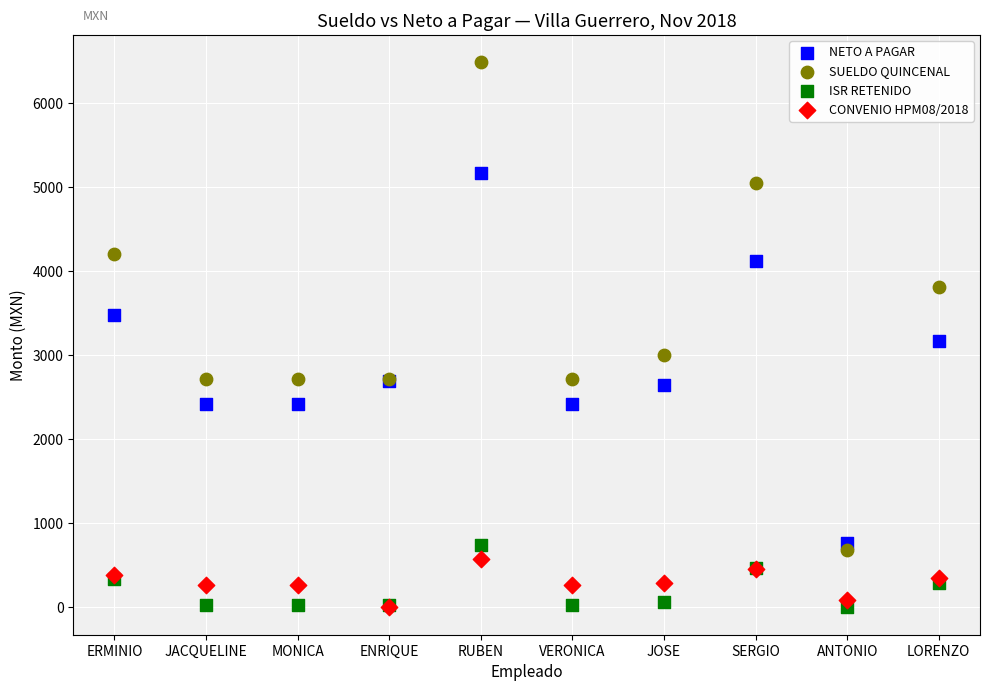

Across all series, what Y value is closest to 3244?

3166.1